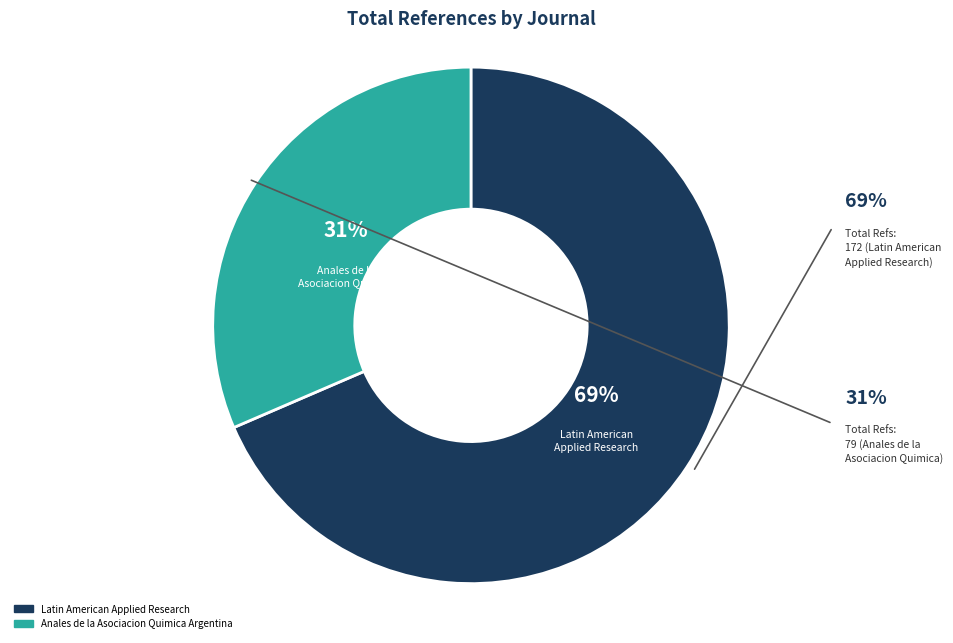

What is the majority slice?

Latin American Applied Research